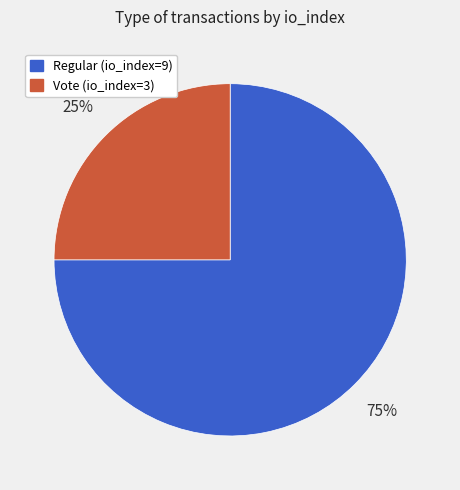

What is the ratio of the value at Regular (io_index=9) to the value at Vote (io_index=3)?

3.0